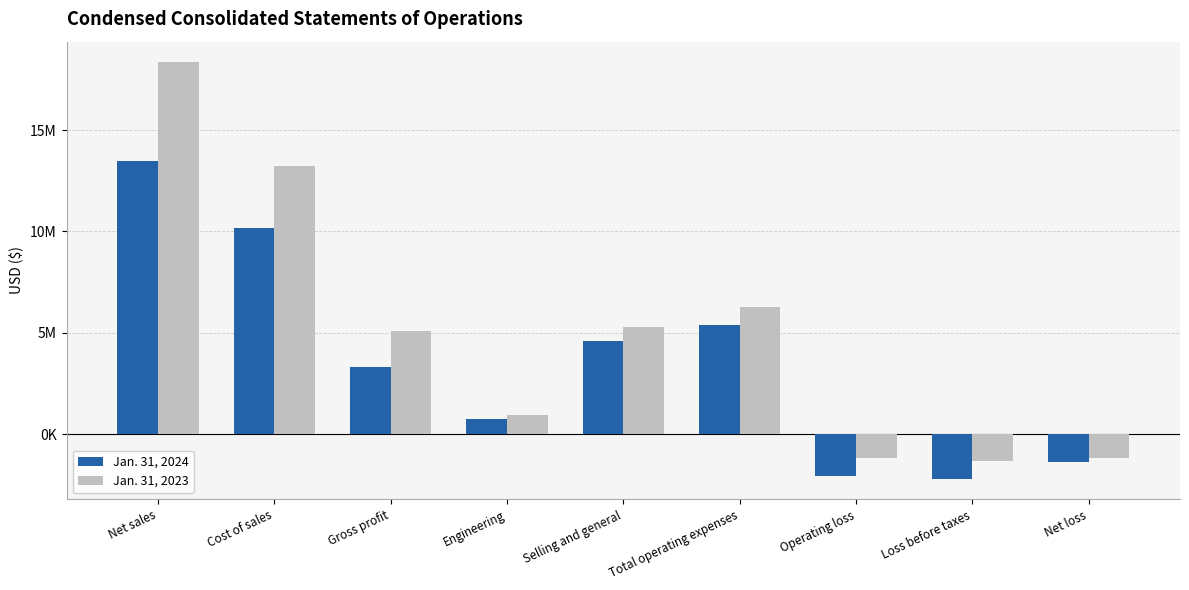

What is the label of the 8th bar from the left?

Loss before taxes